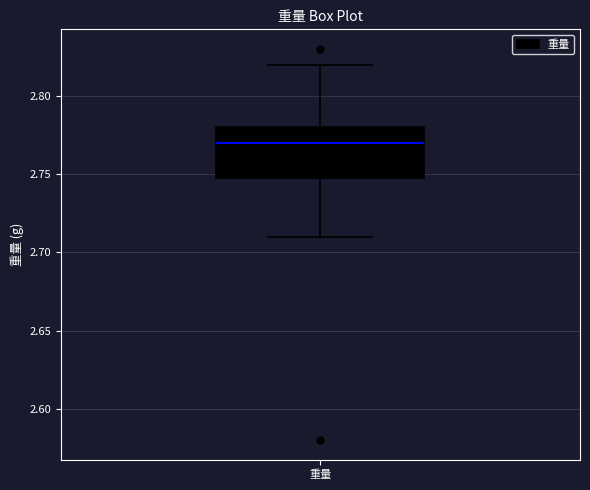

Where is the lower edge of the box for 重量 on the y-axis? The values are not printed on the chart, so give them approximately, as read against the axis.

2.75